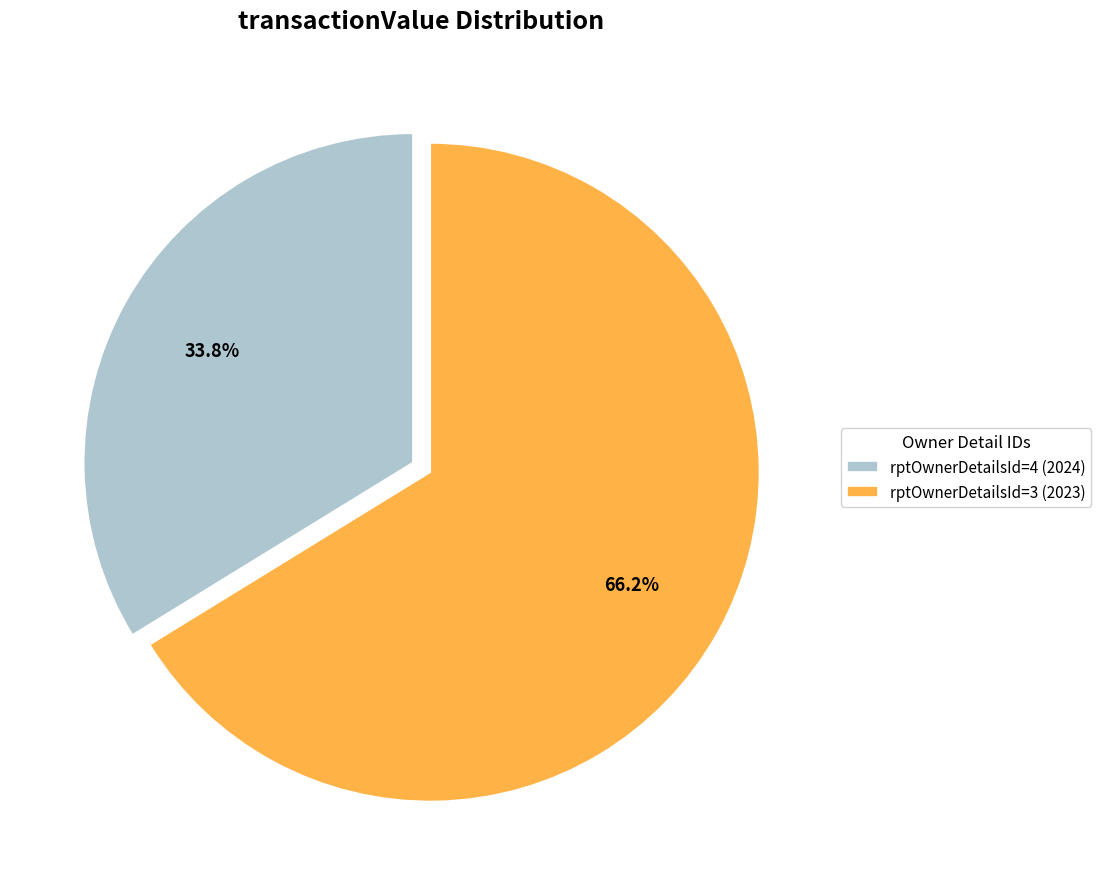

What is the total percentage of rptOwnerDetailsId=4 (2024) and rptOwnerDetailsId=3 (2023)?

100.0%